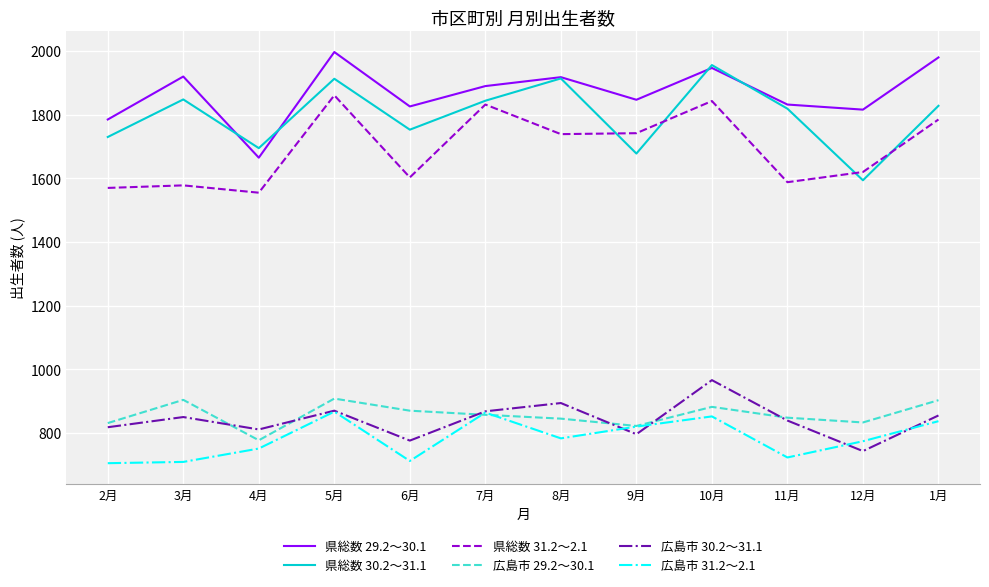

Which category has the lowest value in the 県総数 29.2～30.1 series?

4月